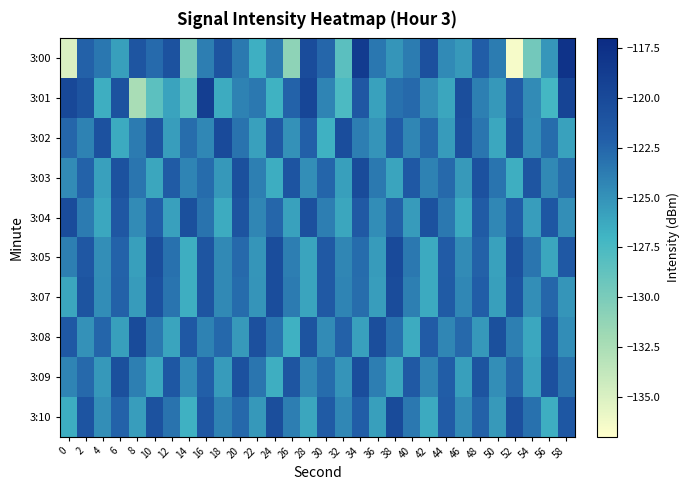

Which series has the widest spread of values?

3:00